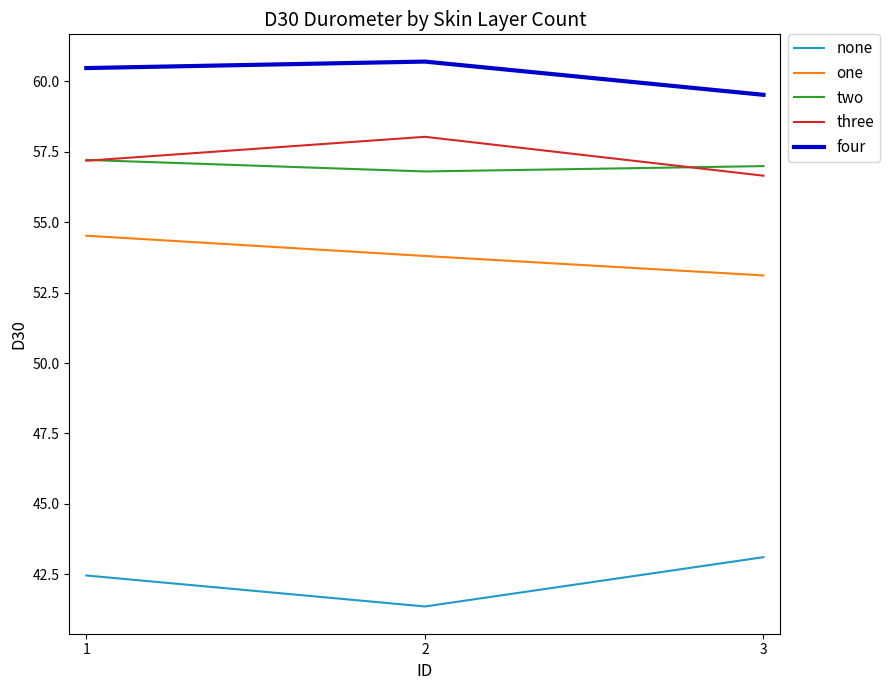

What is the difference between the highest and lowest values at 1?

18.0